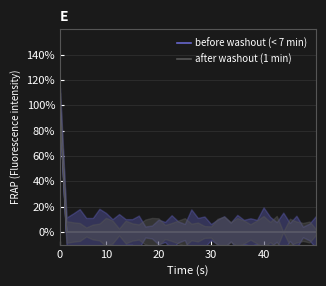

What is the difference between the maximum and minimum values in the before washout (< 7 min) series?

1